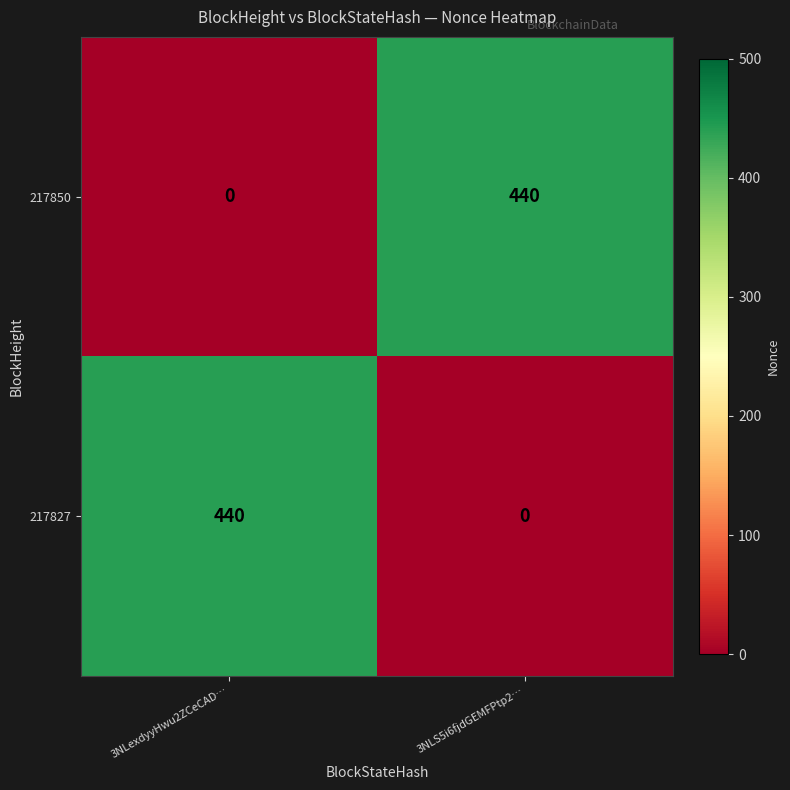

Is the value of 217850 at 3NLexdyyHwu2ZCeCAD… greater than the value of 217827 at 3NLexdyyHwu2ZCeCAD…?

No